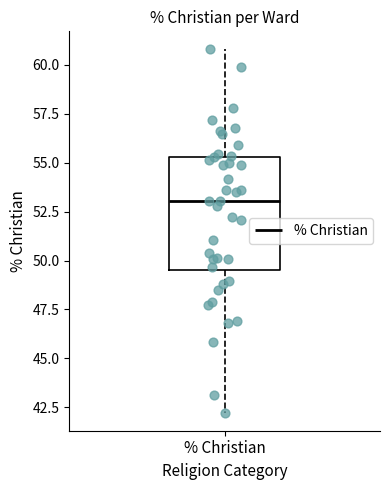

Read this box plot against the y-axis: the position of the median line, the range covered by the box, and the ends of both whiskers. The values are not printed on the chart, so give them approximately, as read against the axis.

median 53.0, box 49.5 to 55.5, whiskers 42.0 to 61.0